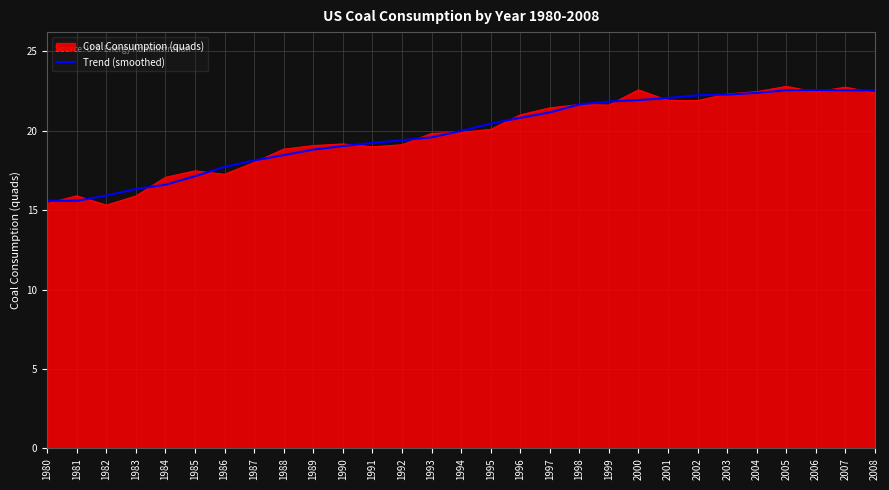

What is the minimum value shown in the chart?

15.3